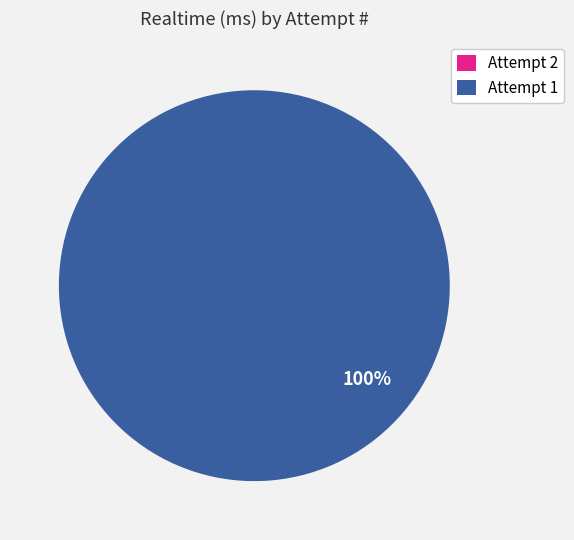

Is there any slice that represents more than half of the pie?

Yes